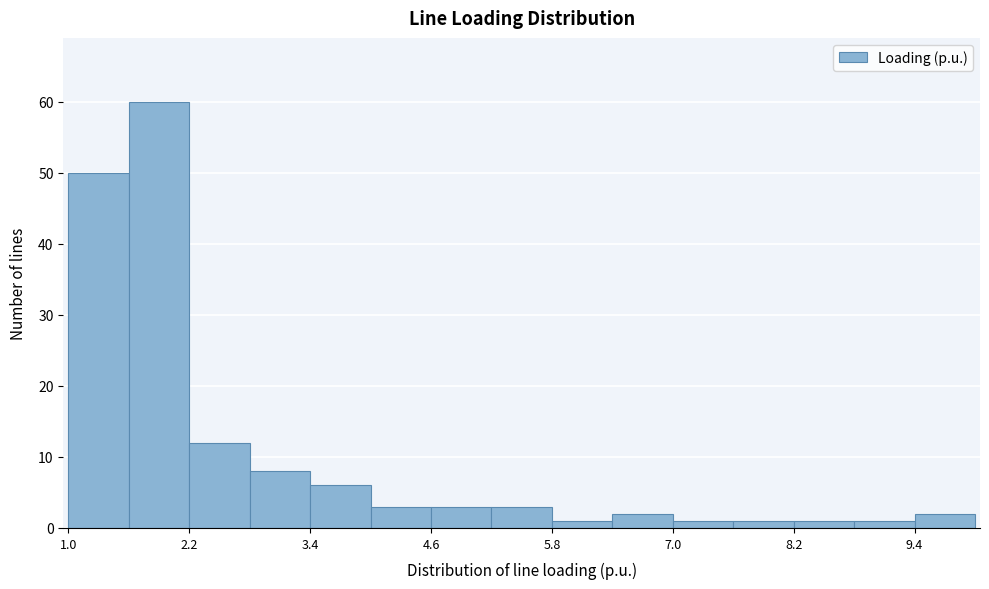

Read against the x-axis, roughly where is the centre of the tallest bar?

2.0